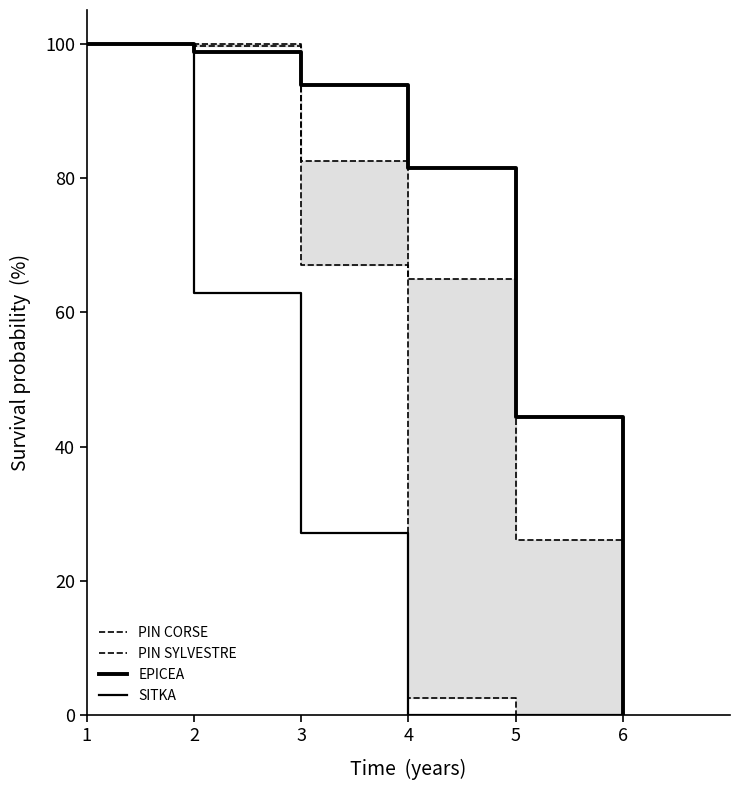

At which category is the sum across all series the highest?

1